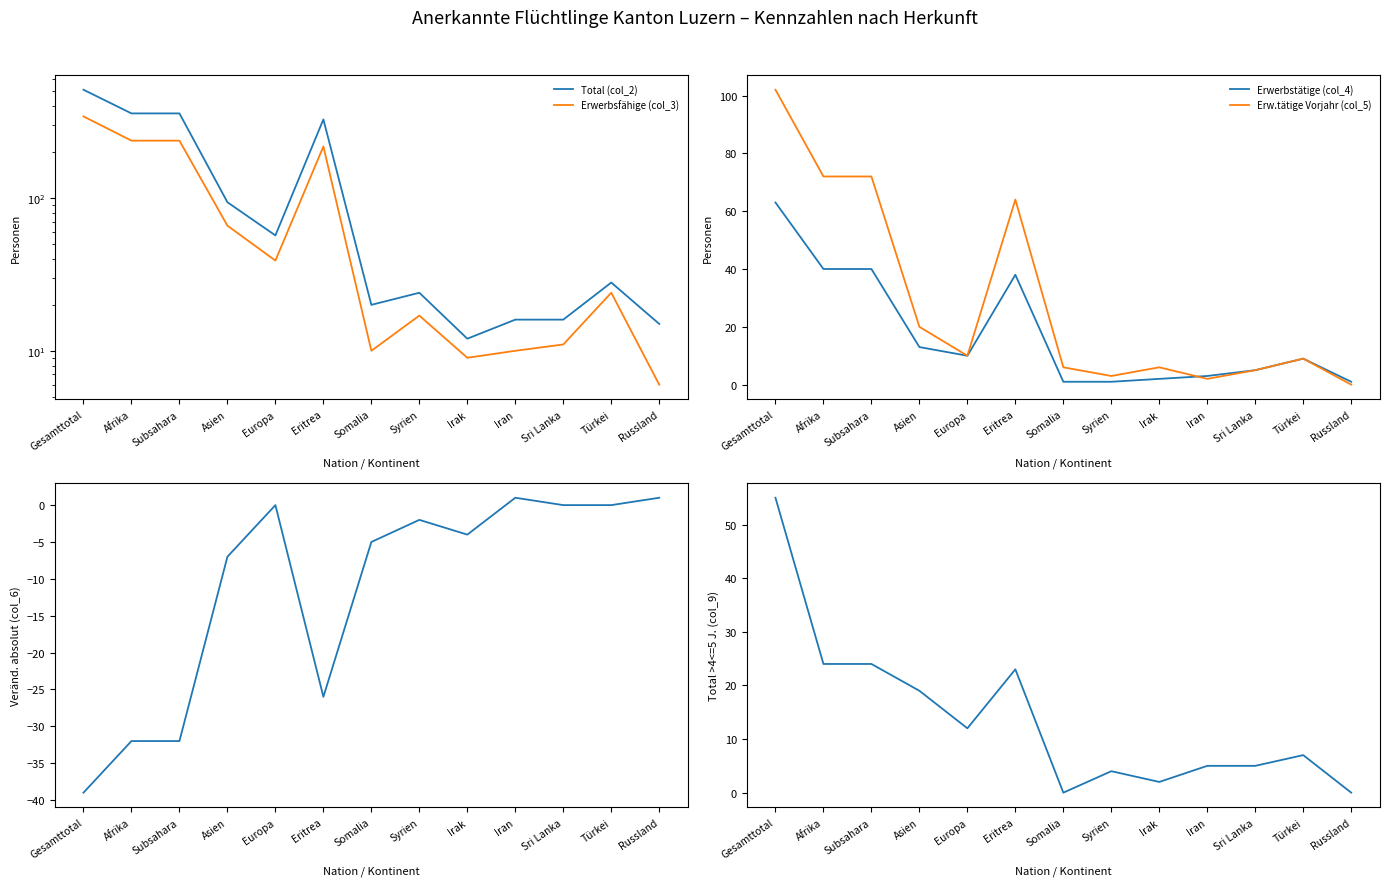

The value of Erwerbstätige (col_4) at Afrika is 40. True or false?

True